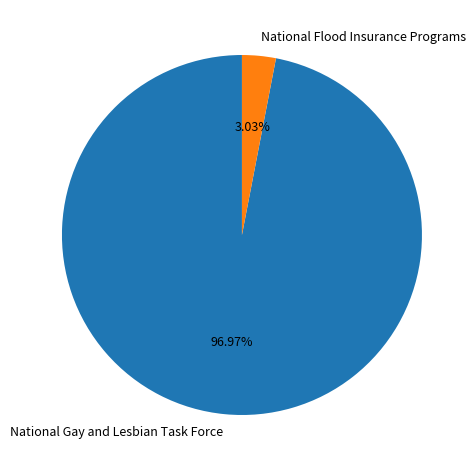

Between National Gay and Lesbian Task Force and National Flood Insurance Programs, which is larger?

National Gay and Lesbian Task Force